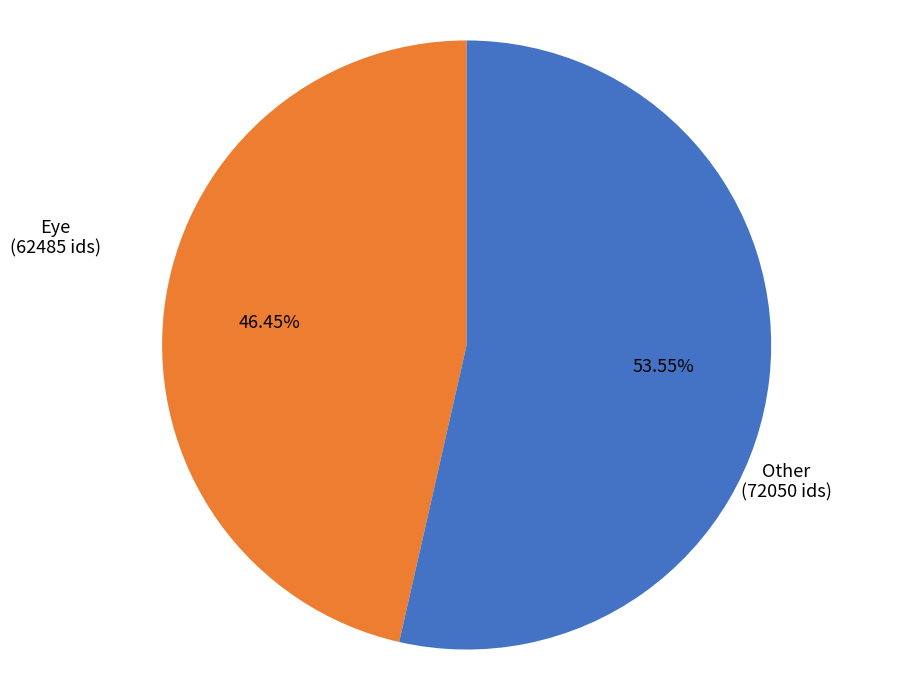

Is there a majority slice in this chart?

Yes